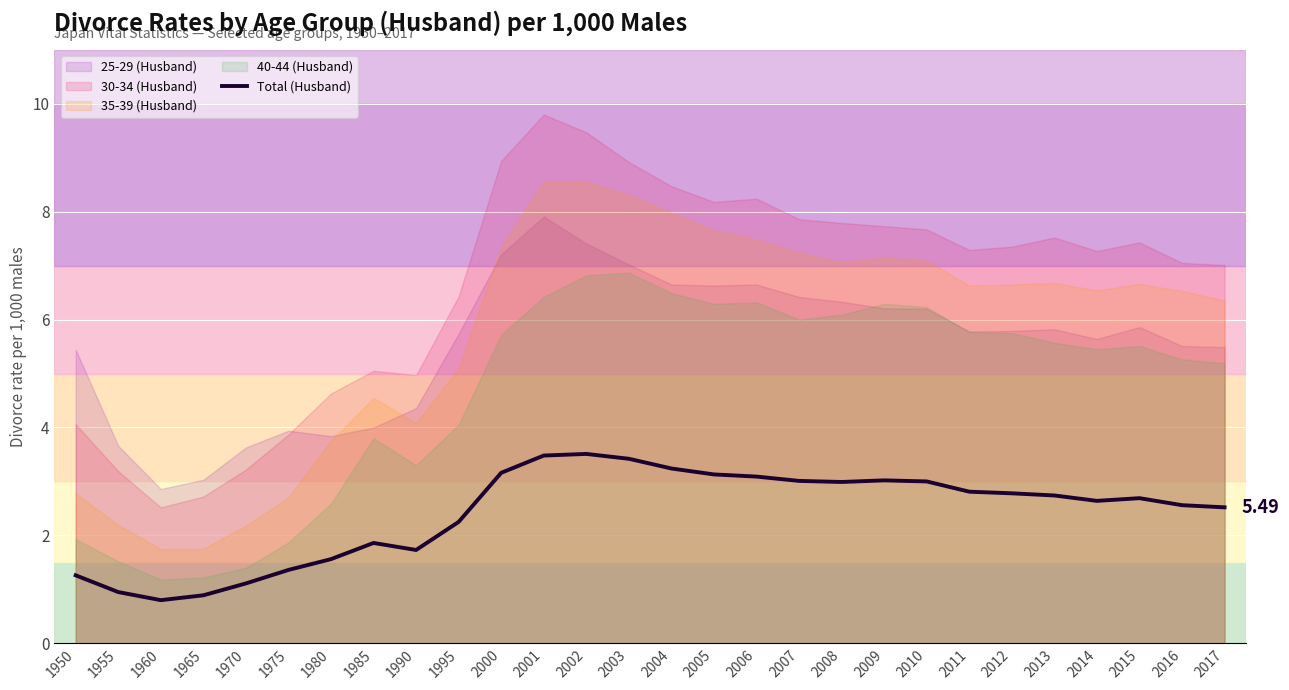

How many interior local valleys (lower than both neighbors) does the data have?

4